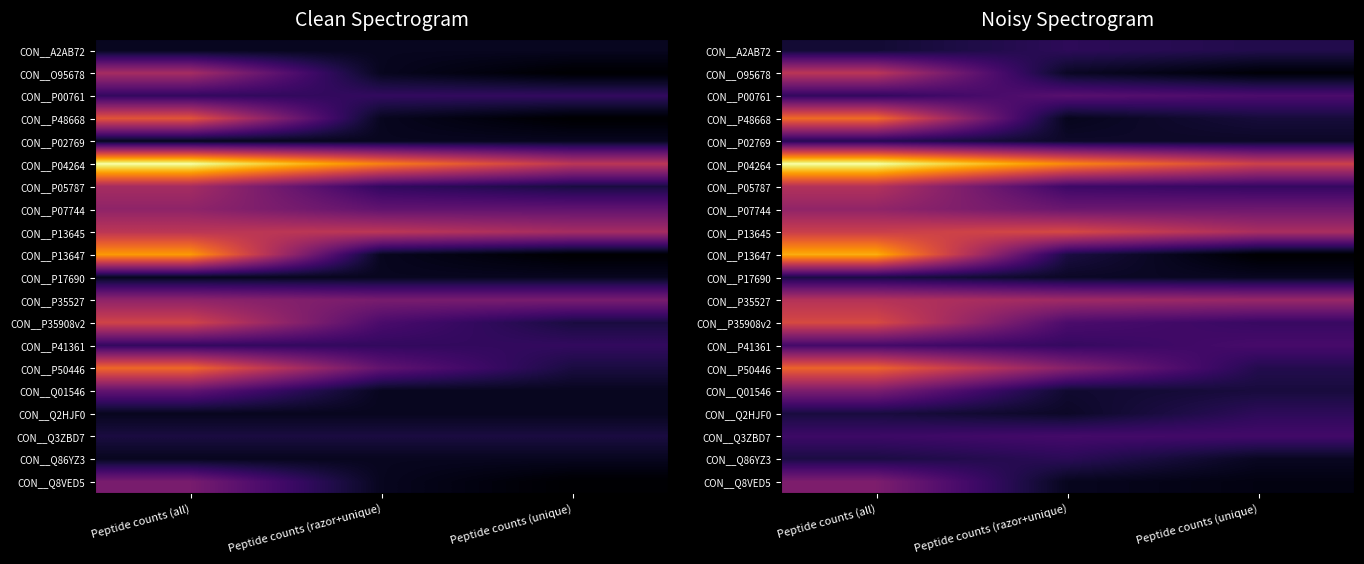

At which label does CON__Q8VED5 first exceed 1?

Peptide counts (all)